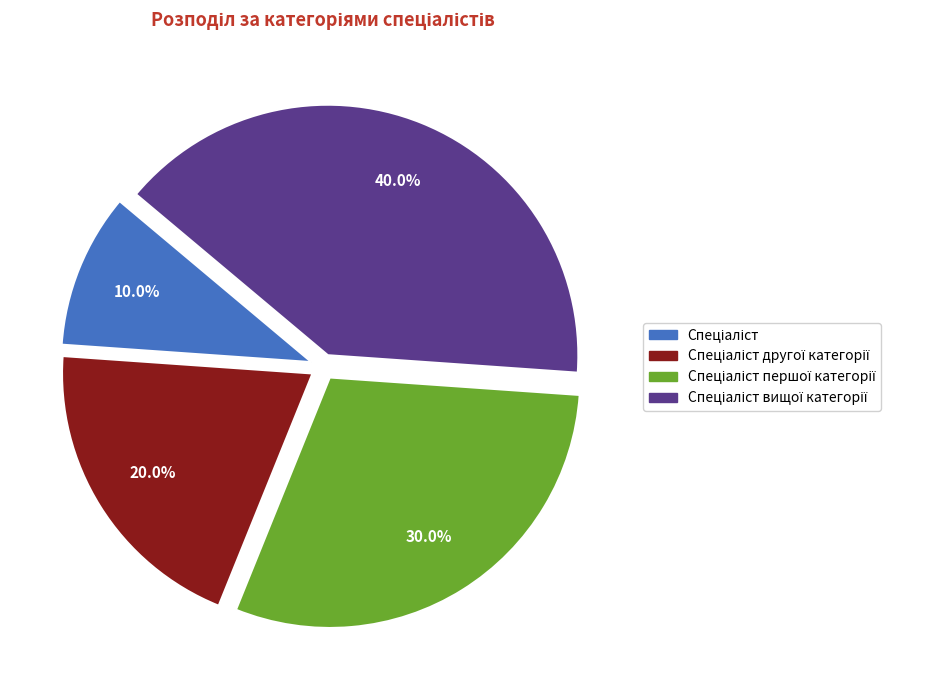

Is there any slice that represents more than half of the pie?

No